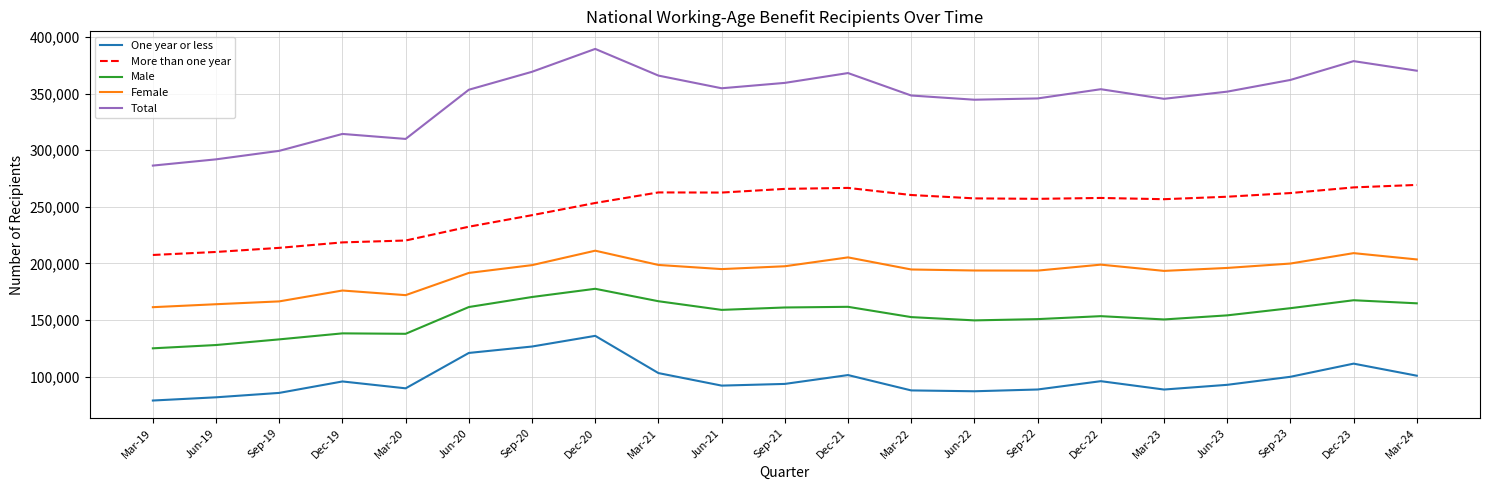

What is the total value across all series at Jun-21?

1063533